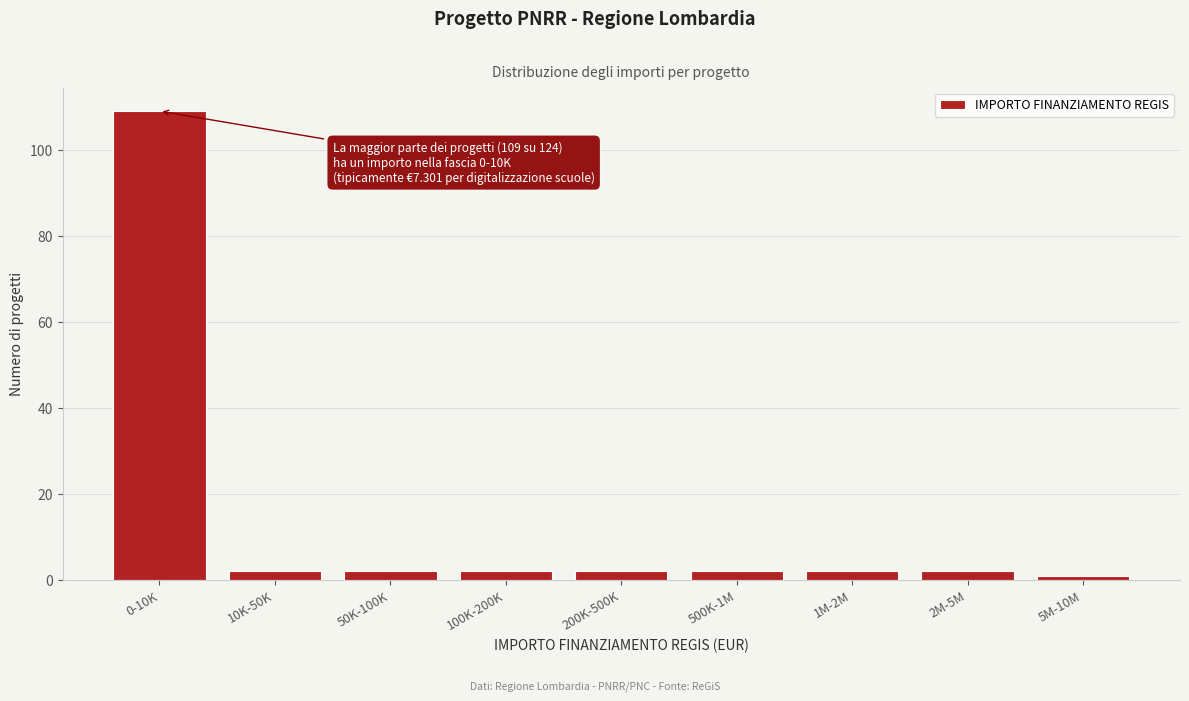

Reading right to left, extract all data points from this chart.

1	2	2	2	2	2	2	2	109